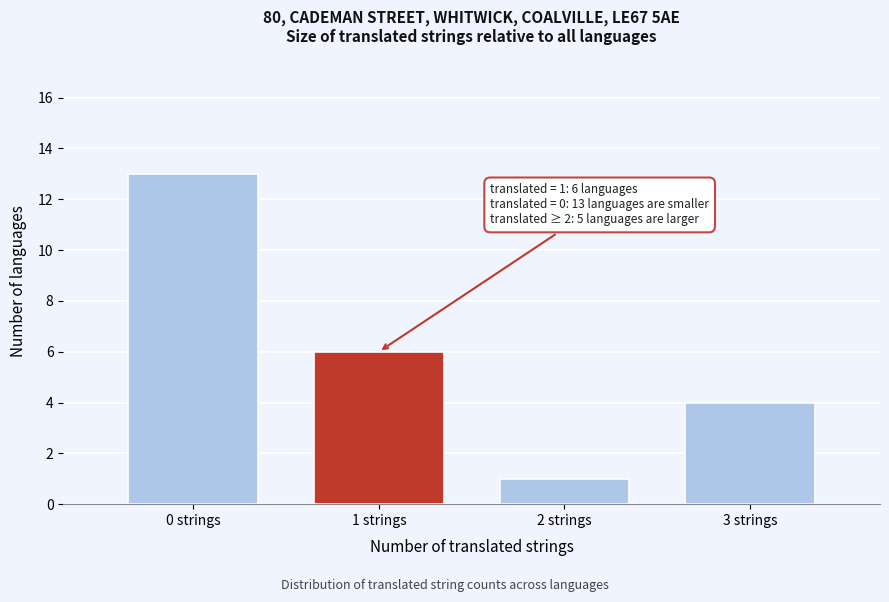

Reading right to left, transcribe all the data shown in this chart.

4	1	6	13